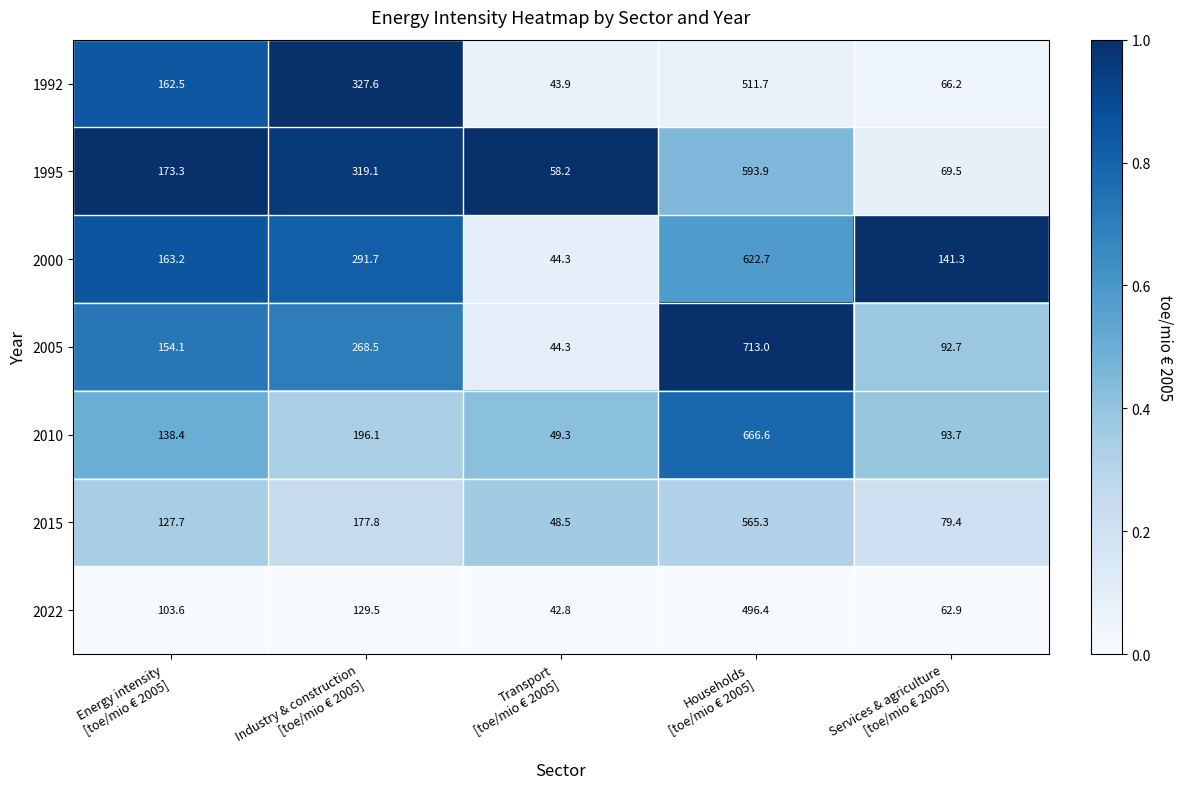

What is the total value across all series at Households
[toe/mio € 2005]?

4169.6